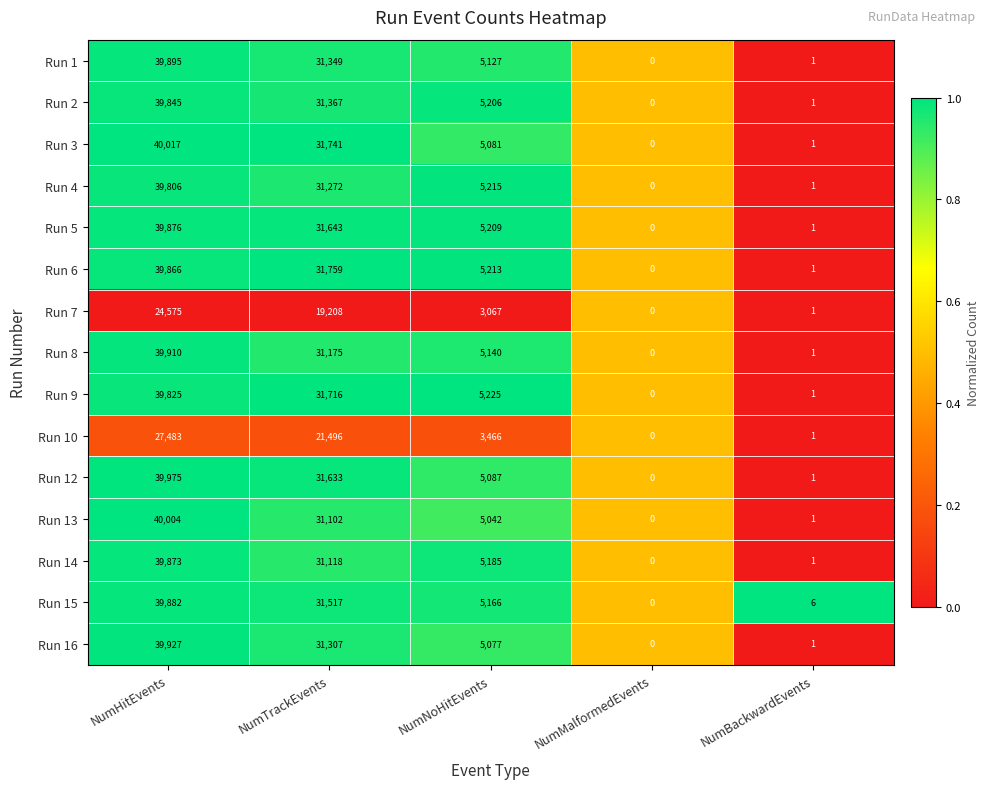

Count the number of data series in this chart.

15